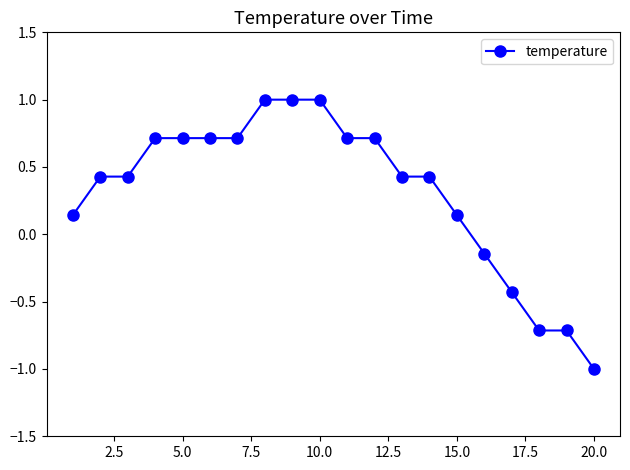

What is the difference between the second highest and second lowest values?

1.7